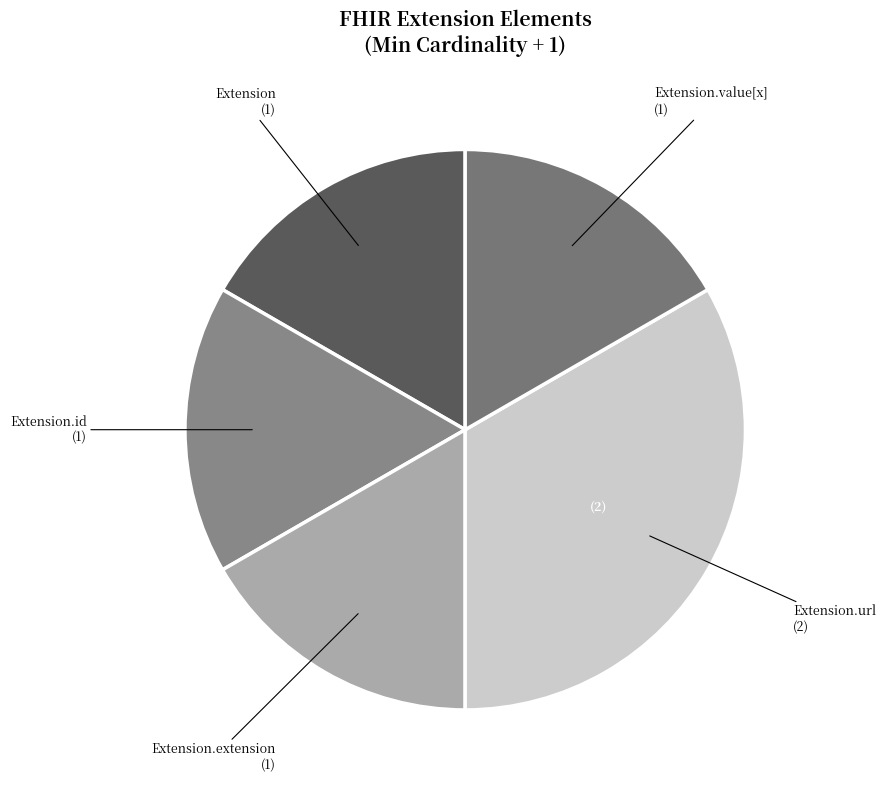

What is the largest slice in the pie chart?

Extension.url